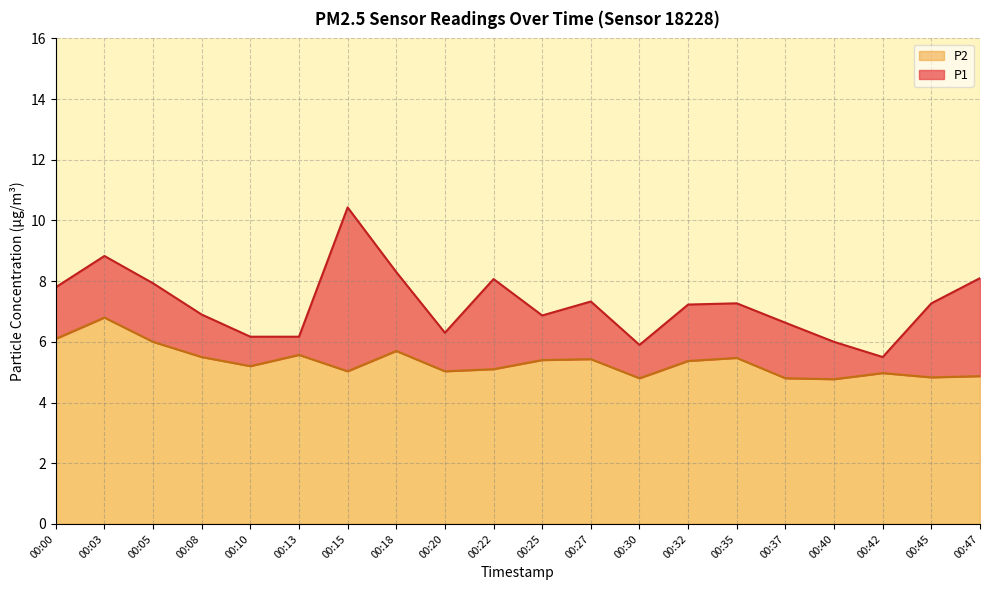

The P2 series shows 5.4 at 00:32. True or false?

True